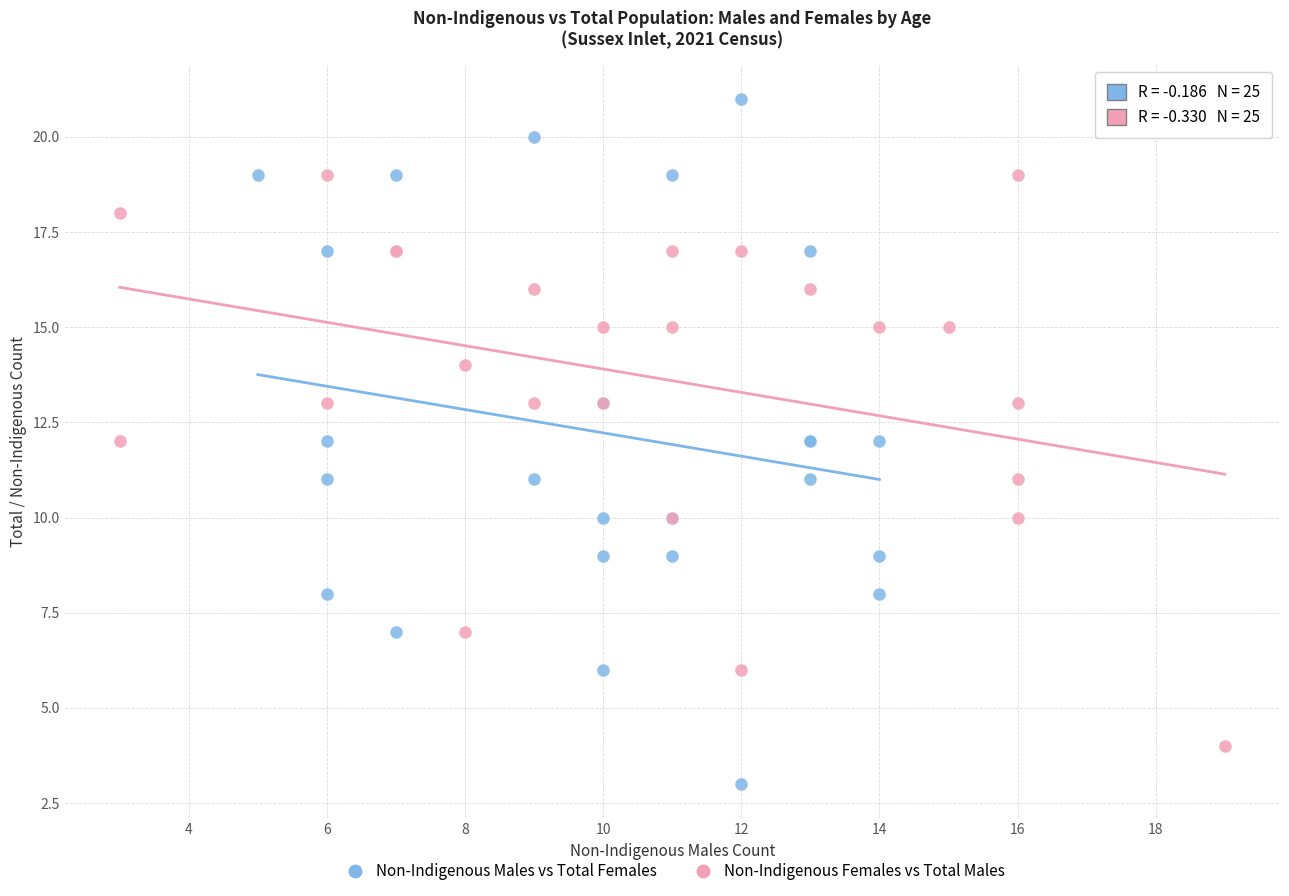

Which series has the widest spread of Y values?

Non-Indigenous Males vs Total Females